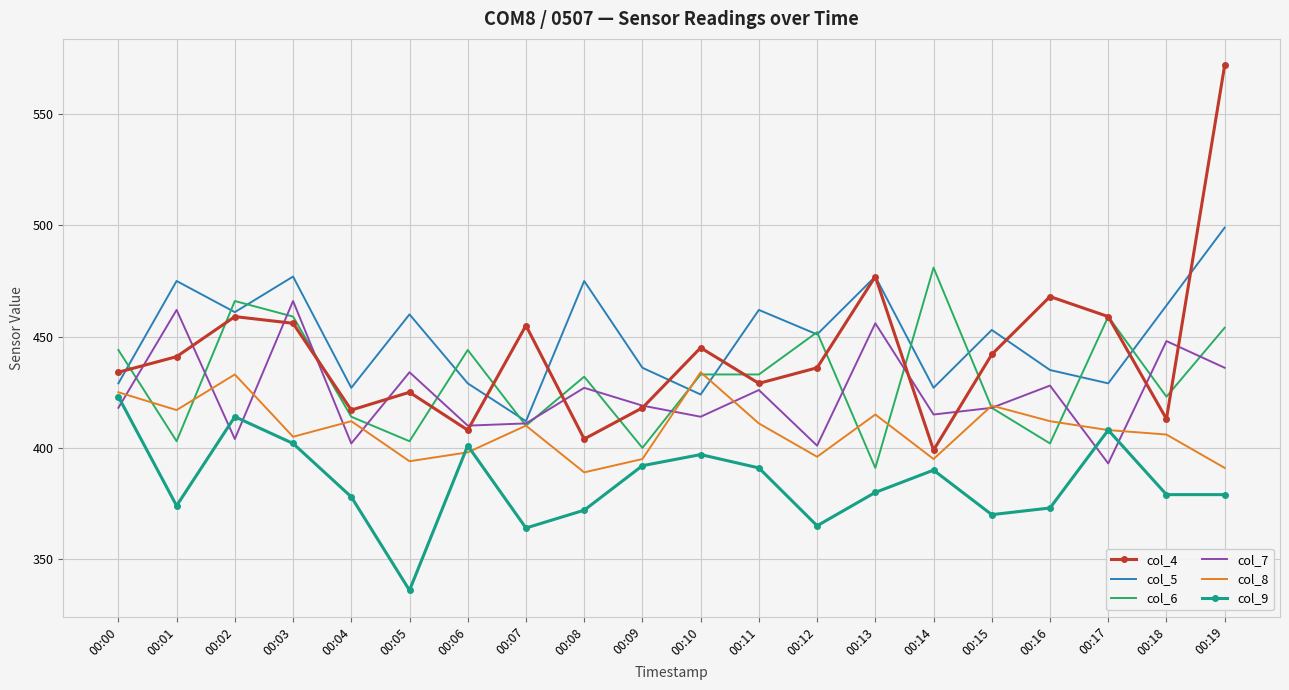

What is the highest value of the col_9 series?

423